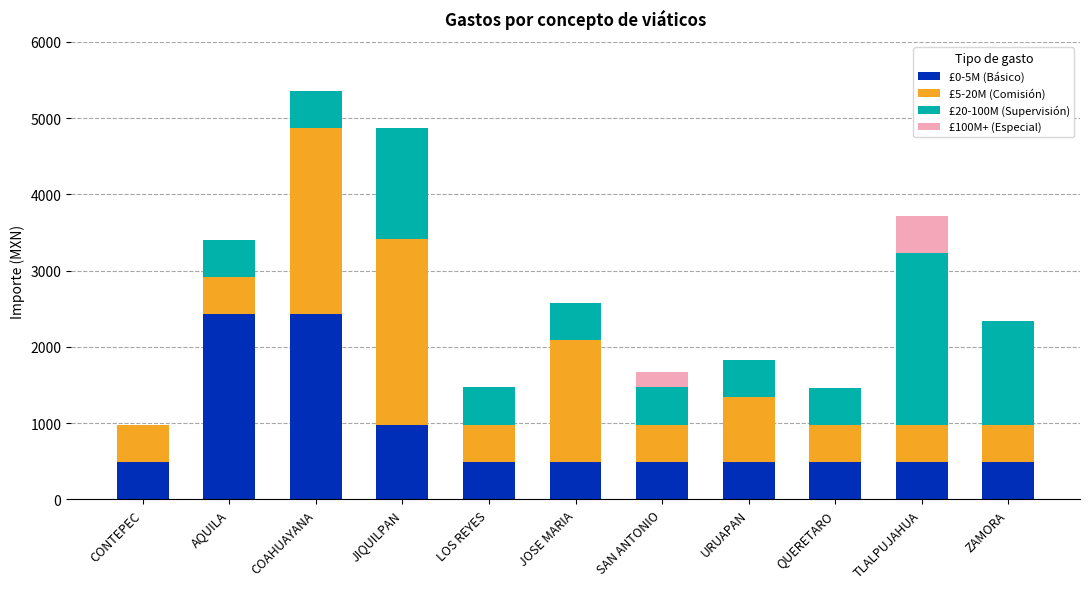

What are all the series names shown in the legend?

£0-5M (Básico), £5-20M (Comisión), £20-100M (Supervisión), £100M+ (Especial)